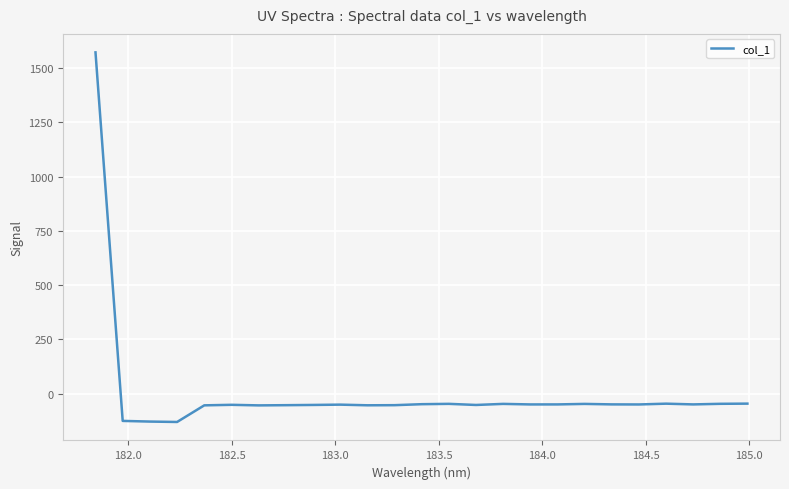

What is the difference between the maximum and minimum values?

1702.7